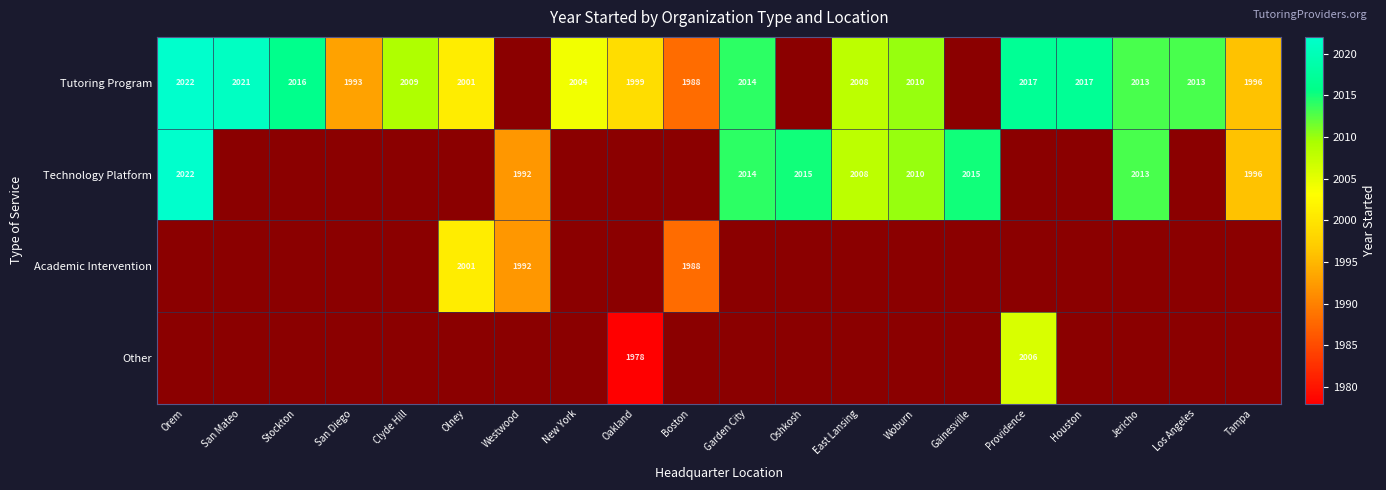

Is it true that Tutoring Program equals 1996 at Tampa?

True